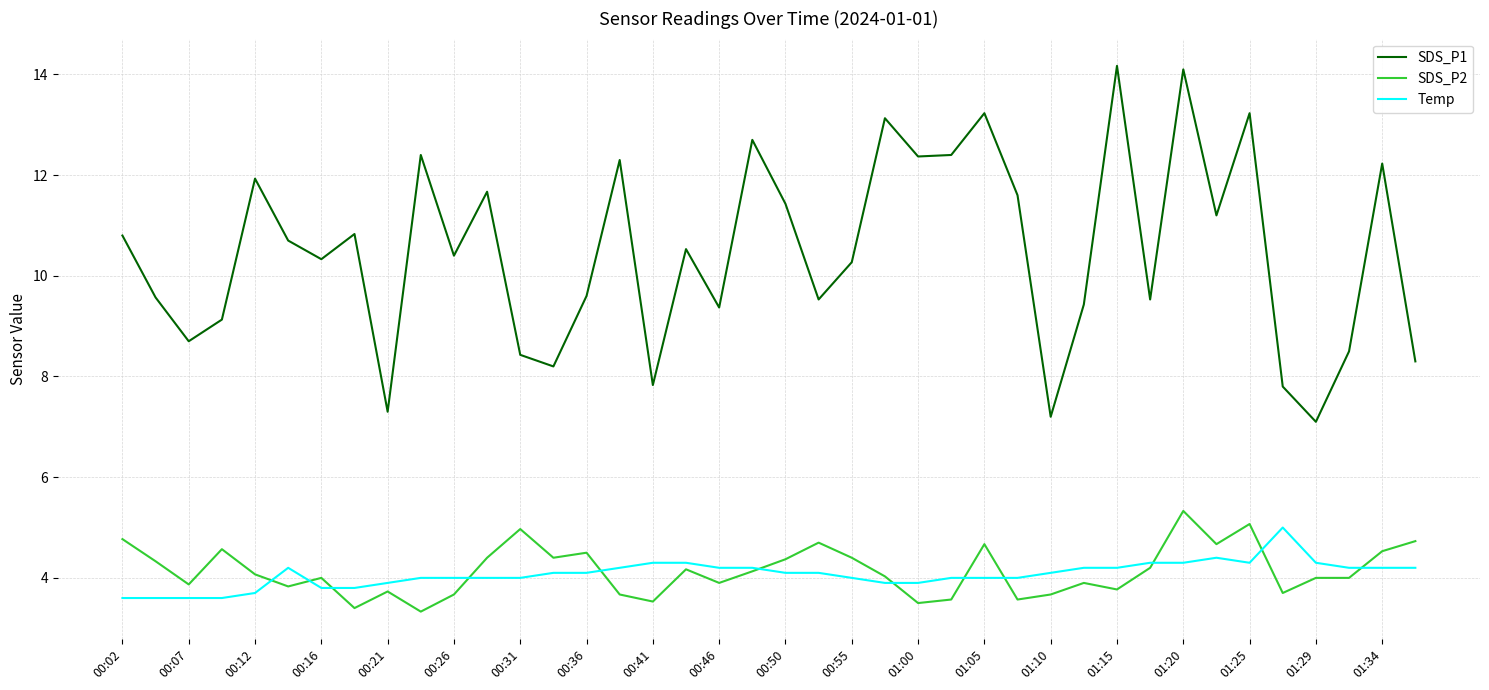

True or false: SDS_P1 and SDS_P2 intersect in this chart.

False